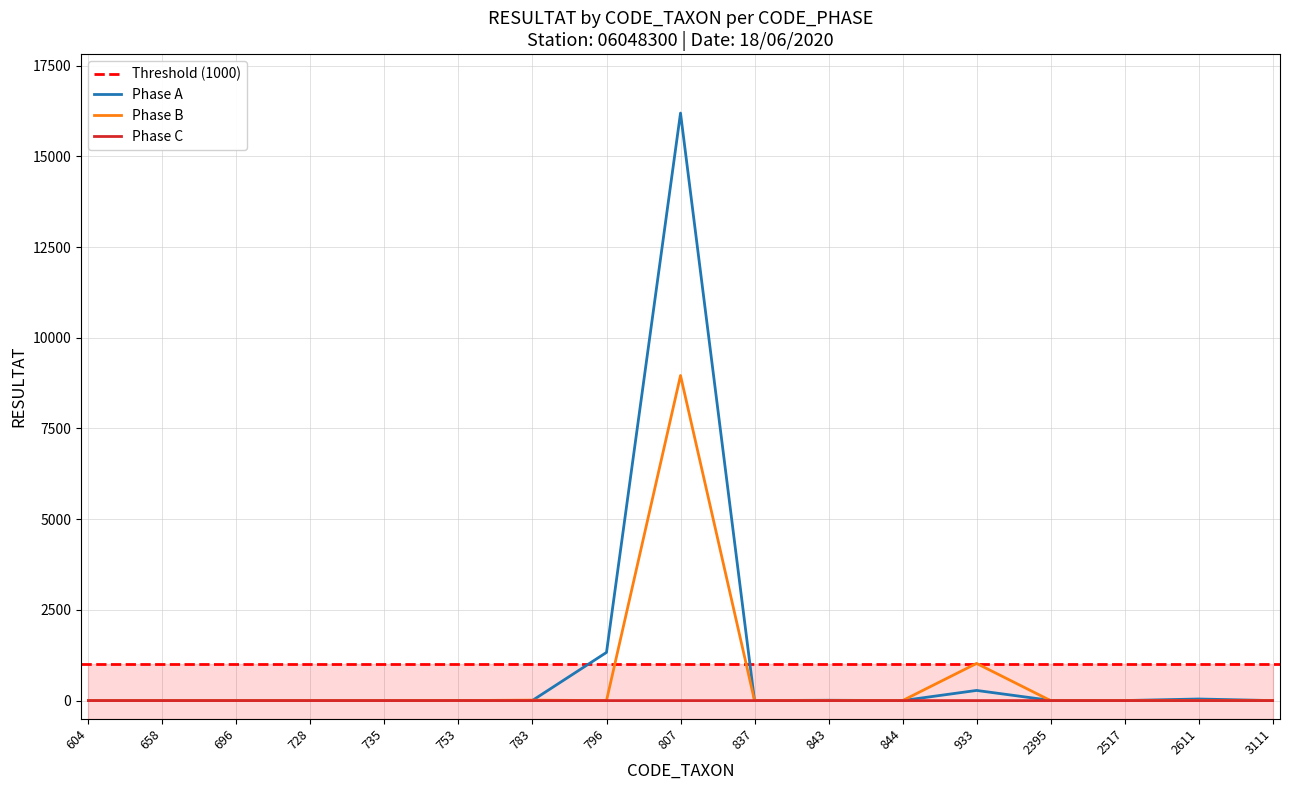

Which series has the largest total across all categories?

Phase A